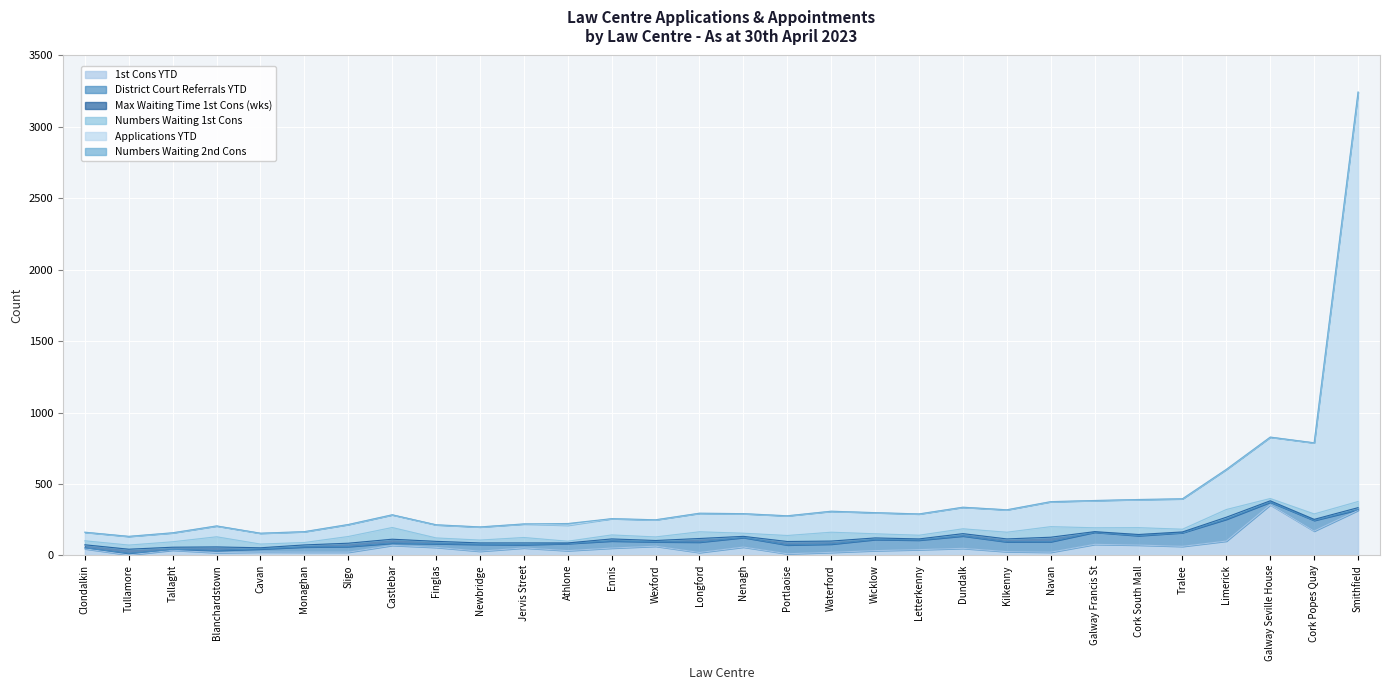

The 1st Cons YTD series shows 72 at Cork South Mall. True or false?

True